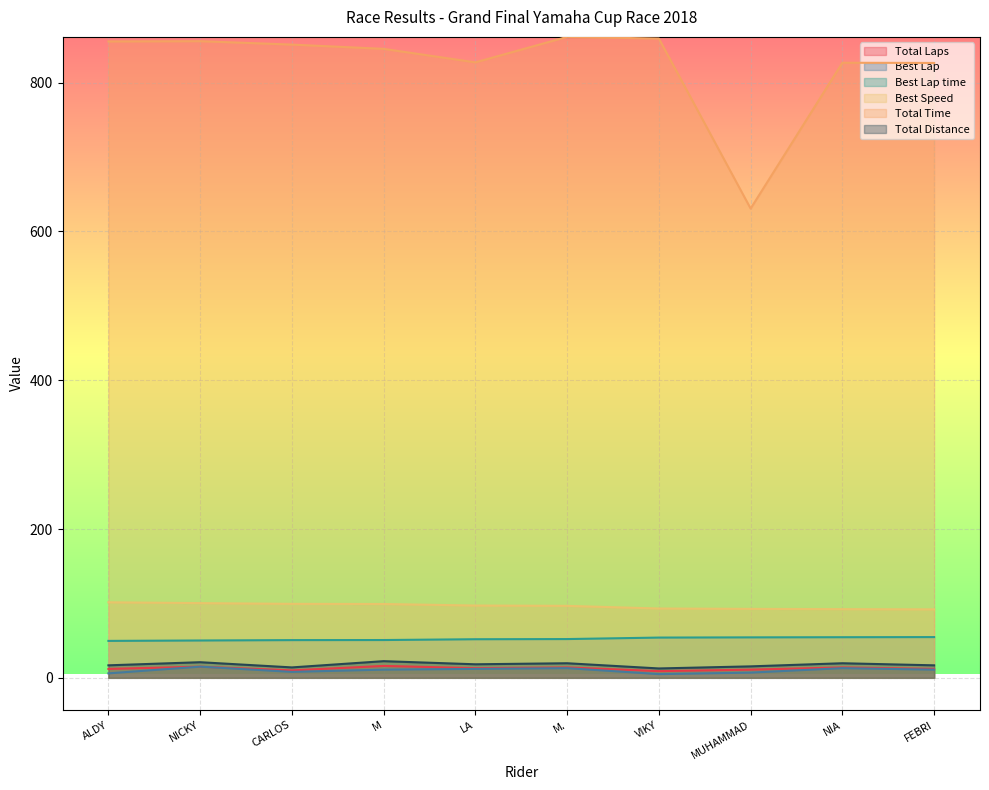

How many categories are shown in the chart?

10